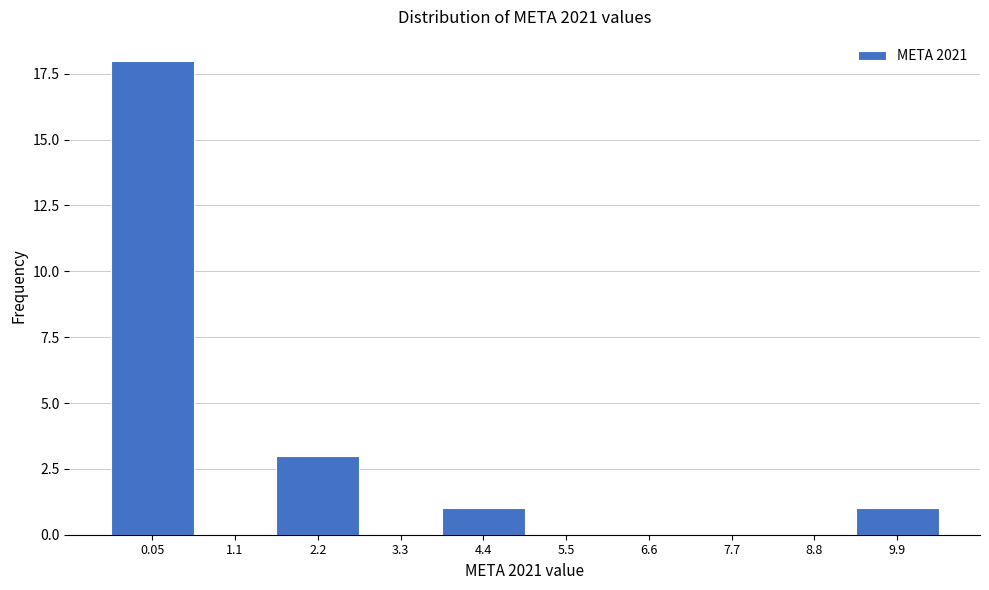

Reading left to right, transcribe all the data shown in this chart.

0.05=18	1.1=0	2.2=3	3.3=0	4.4=1	5.5=0	6.6=0	7.7=0	8.8=0	9.9=1